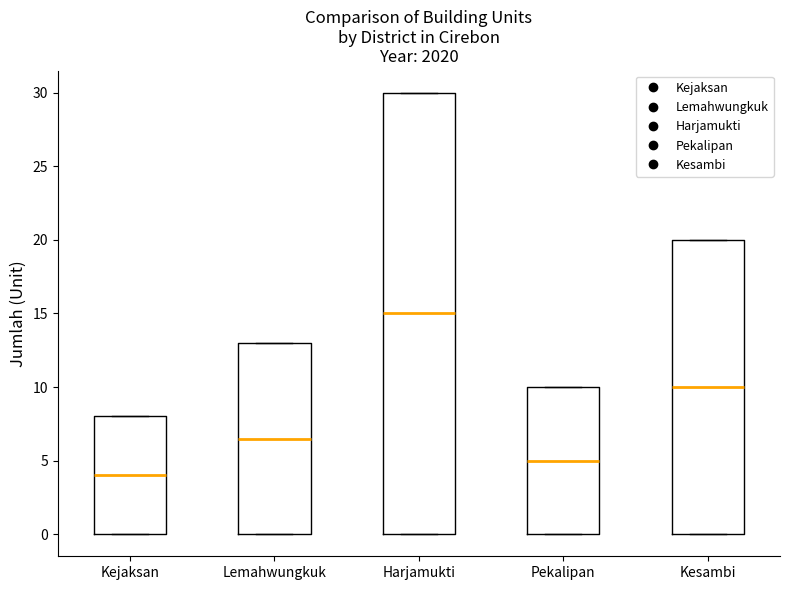

Comparing the boxes themselves (not the whiskers), which one is the tallest?

Harjamukti